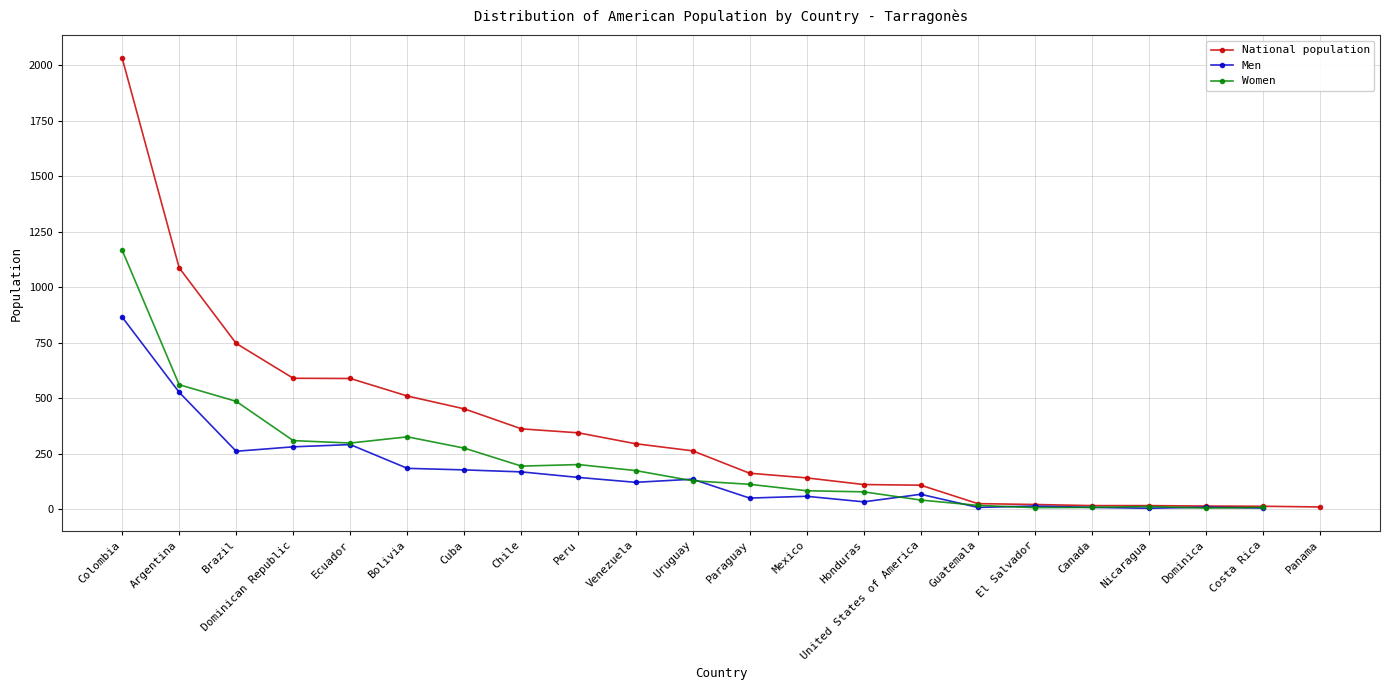

What are all the series names shown in the legend?

National population, Men, Women